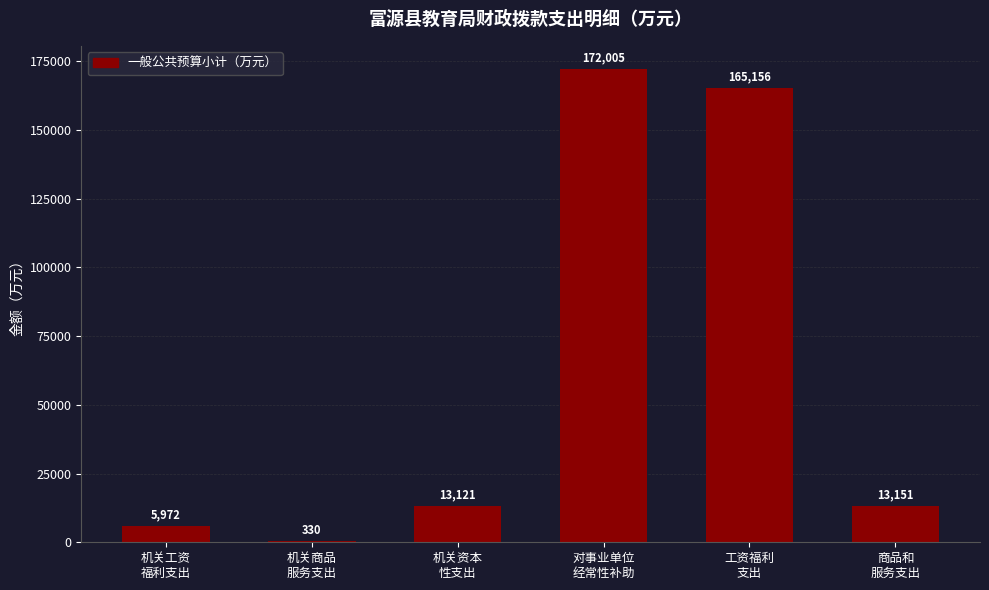

What is the ratio of the value at 机关资本
性支出 to the value at 机关商品
服务支出?

39.8